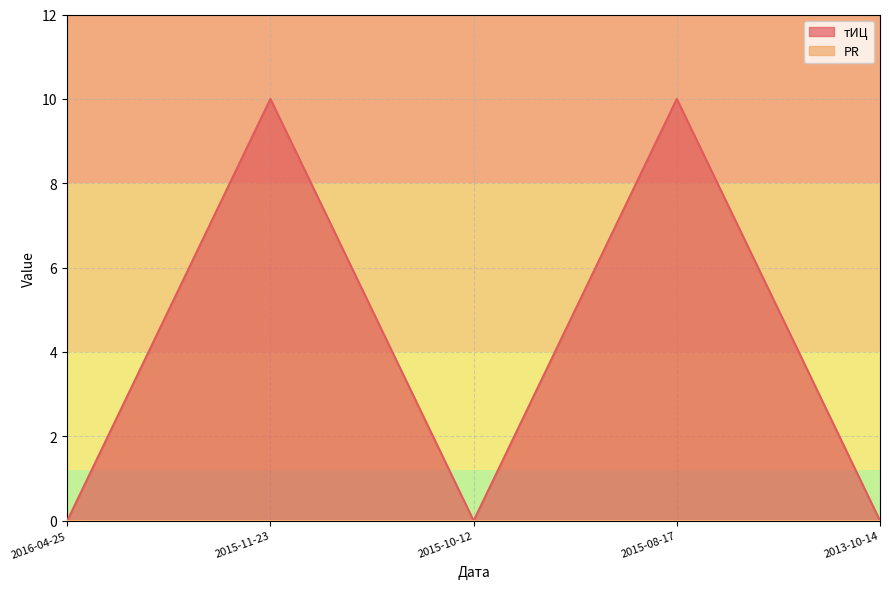

Reading right to left, extract all data points from this chart.

2013-10-14=0	2015-08-17=10	2015-10-12=0	2015-11-23=10	2016-04-25=0